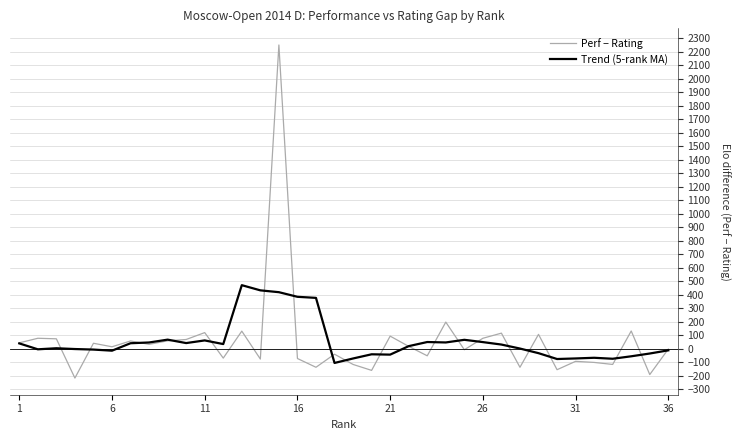

At how many categories does at least one series exceed 275?

5